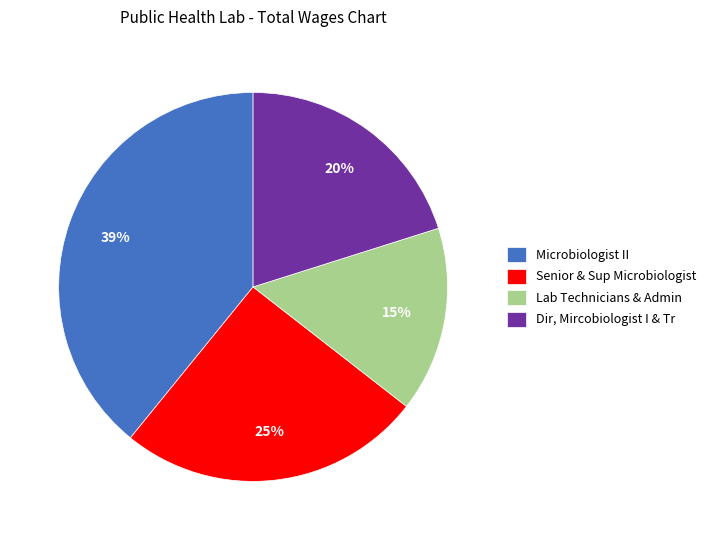

To the nearest percent, what is the difference between the largest and smallest slice percentages?

24%